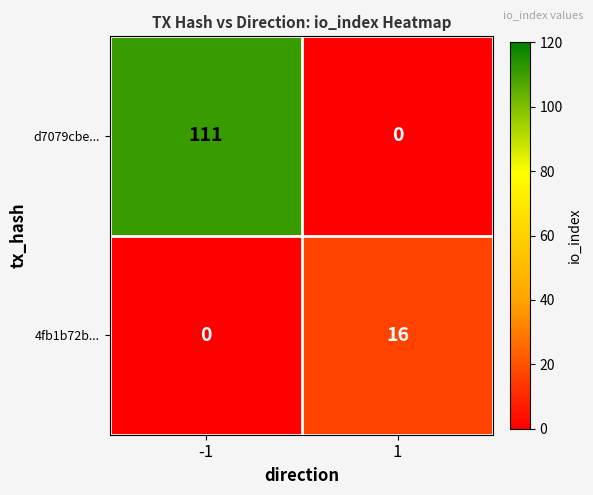

How many data points does each series have?

2